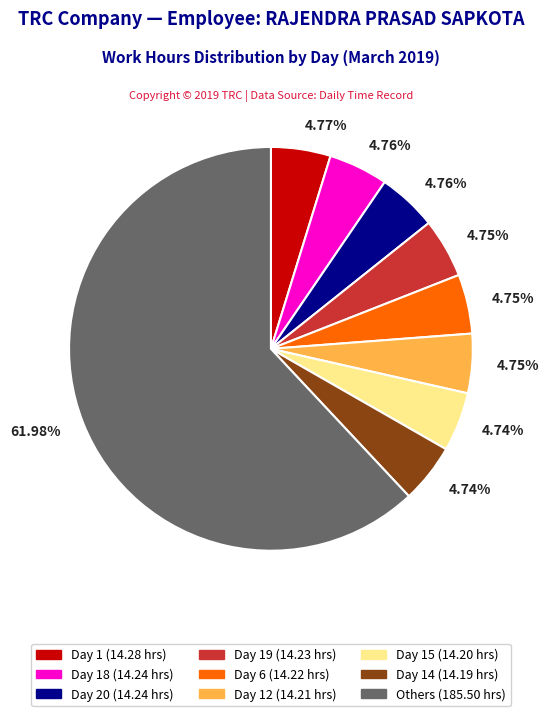

Is there any slice that represents more than half of the pie?

Yes